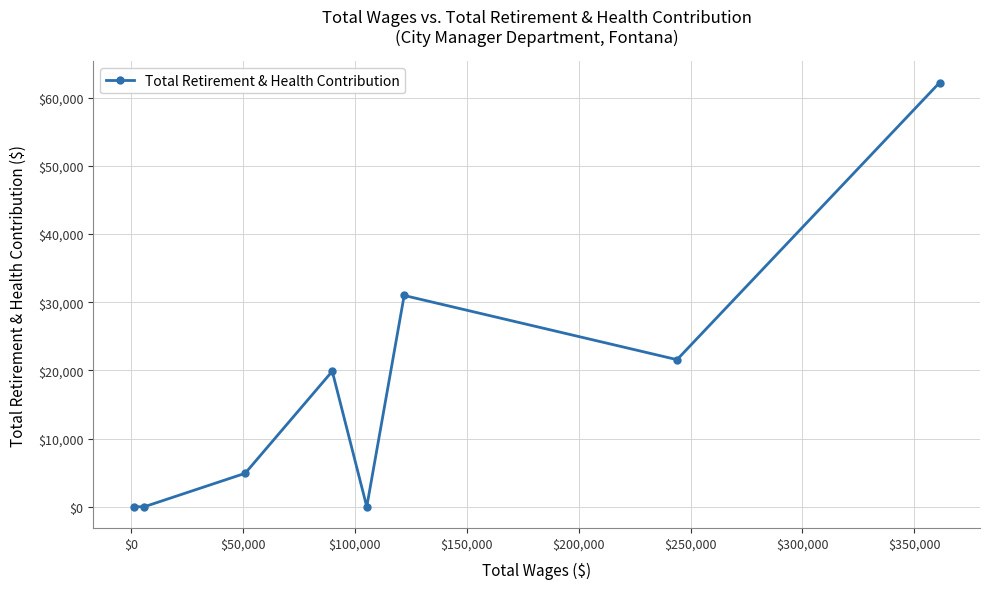

What is the difference between the second highest and minimum values?

30979